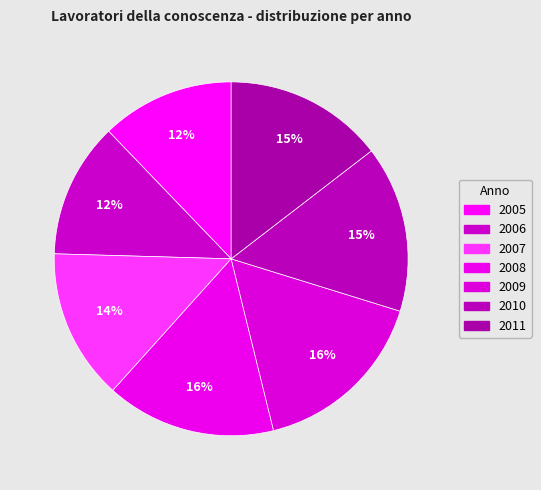

Rank the categories by value from highest to lowest.

2009, 2008, 2010, 2011, 2007, 2006, 2005